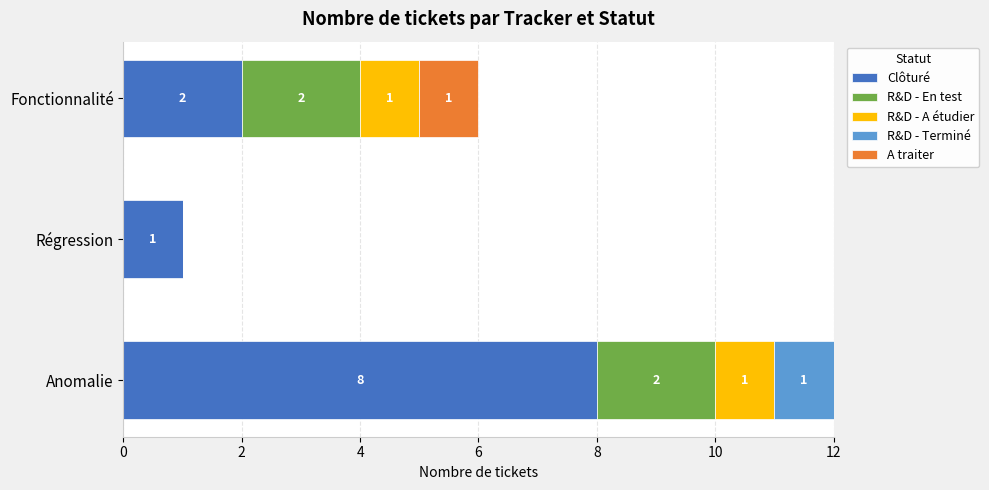

What is the total value across all series at Anomalie?

12